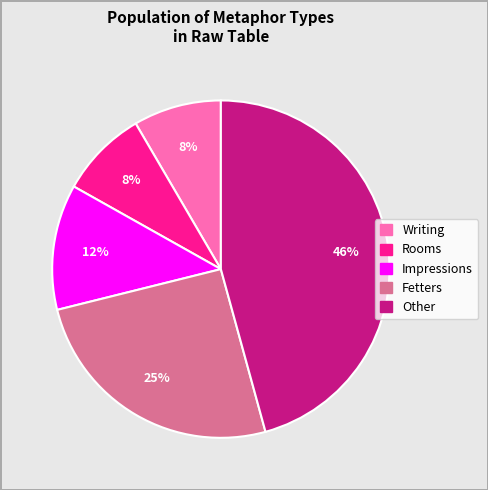

To the nearest percent, what is the average slice percentage?

20%